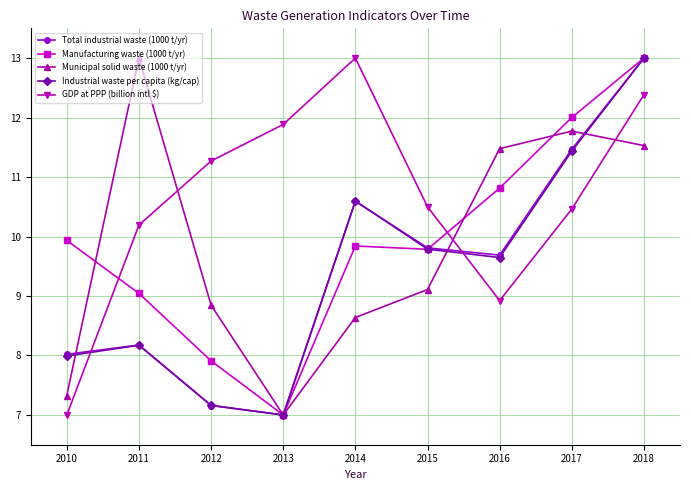

What is the approximate value of Industrial waste per capita (kg/cap) at 2017?

11.4